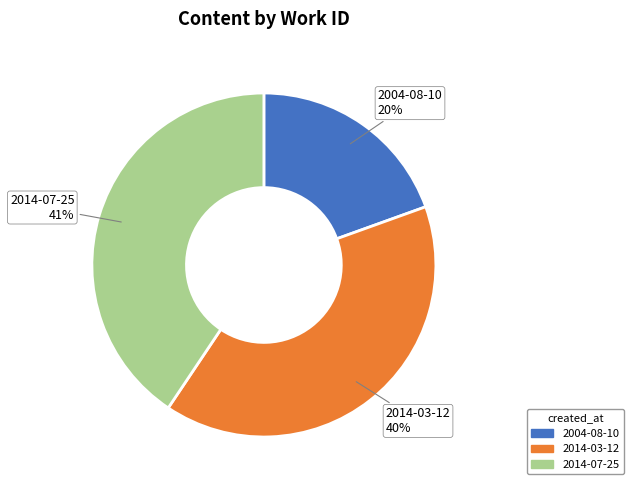

How many slices are in this pie chart?

3